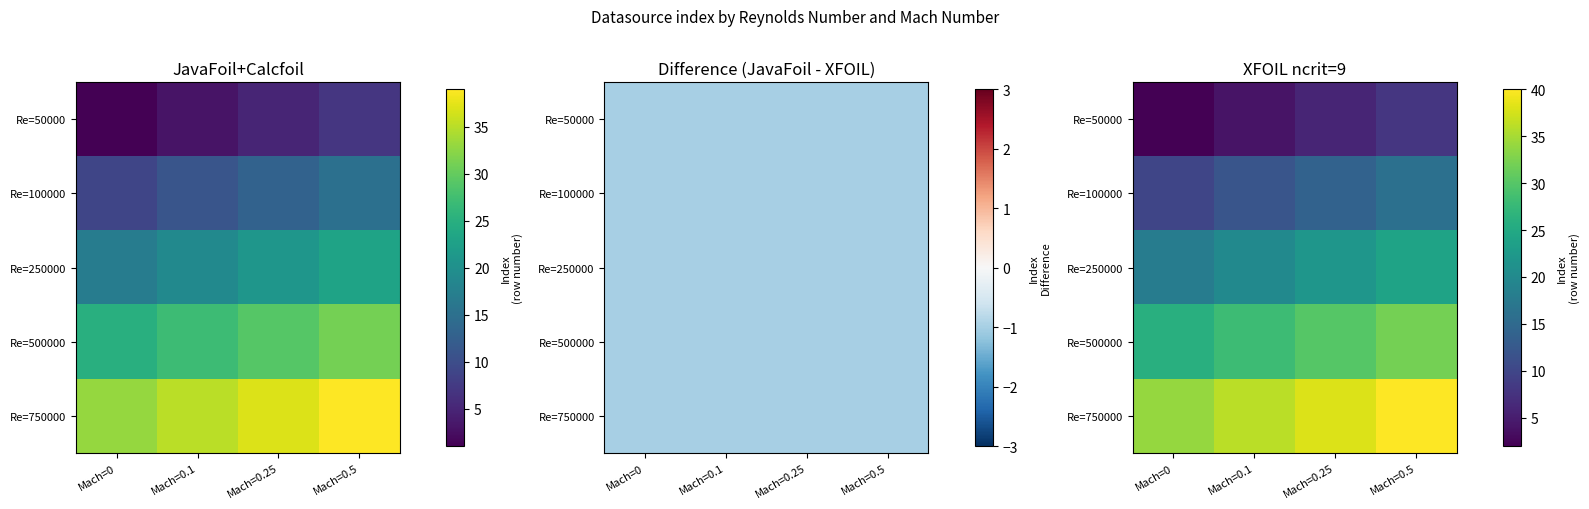

List the series in order of their peak value, lowest first.

Re=50000, Re=100000, Re=250000, Re=500000, Re=750000